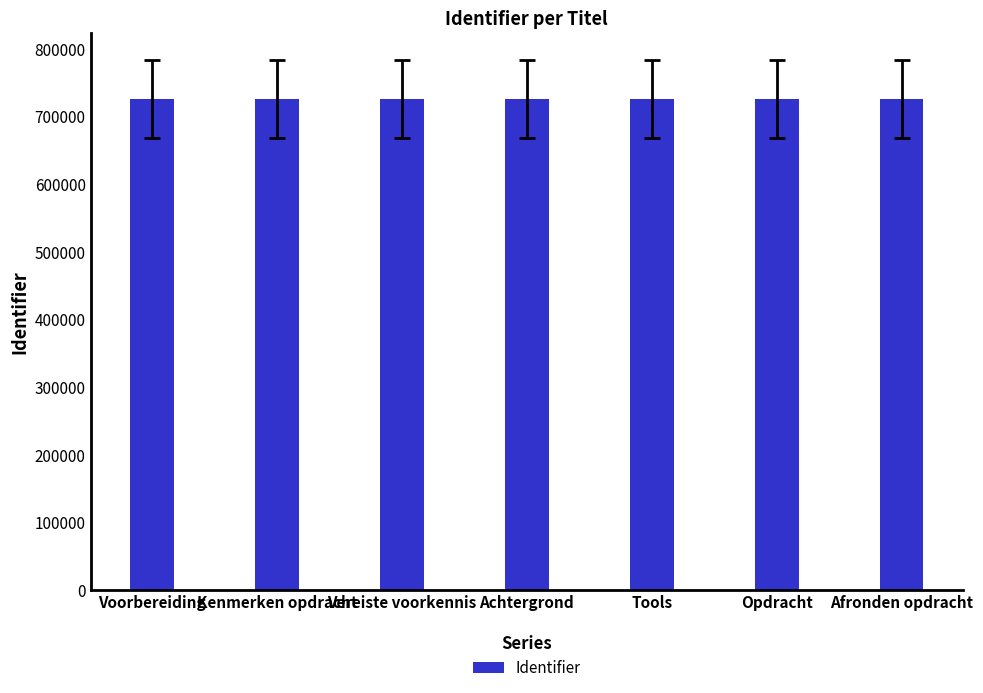

Approximately how many times larger is the value at Kenmerken opdracht compared to Achtergrond?

1.0